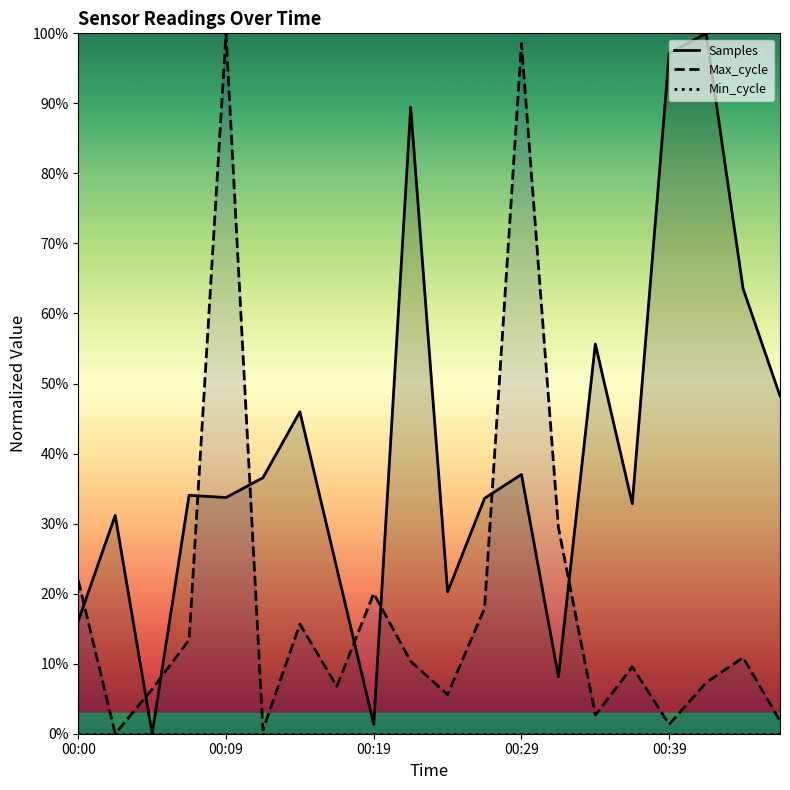

True or false: Samples and Min_cycle cross at least once.

False